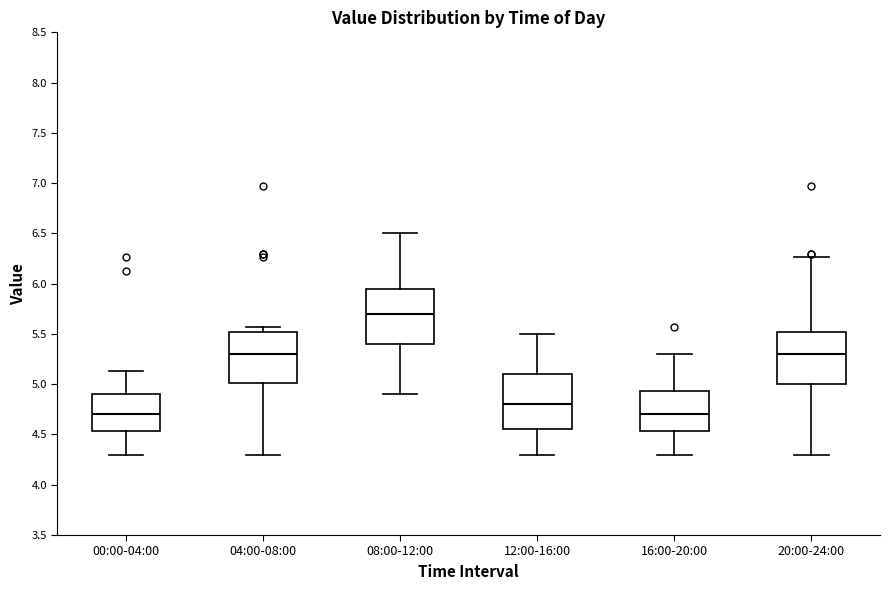

Reading left to right, transcribe this box plot: for each box, give where its median line is, the range the box spans, and where its two whiskers end, as read against the y-axis. The values are not printed on the chart, so give them approximately, as read against the axis.

00:00-04:00: median 4.70, box 4.55 to 4.90, whiskers 4.30 to 5.15
04:00-08:00: median 5.30, box 5.00 to 5.50, whiskers 4.30 to 5.55
08:00-12:00: median 5.70, box 5.40 to 5.95, whiskers 4.90 to 6.50
12:00-16:00: median 4.80, box 4.55 to 5.10, whiskers 4.30 to 5.50
16:00-20:00: median 4.70, box 4.55 to 4.95, whiskers 4.30 to 5.30
20:00-24:00: median 5.30, box 5.00 to 5.50, whiskers 4.30 to 6.25